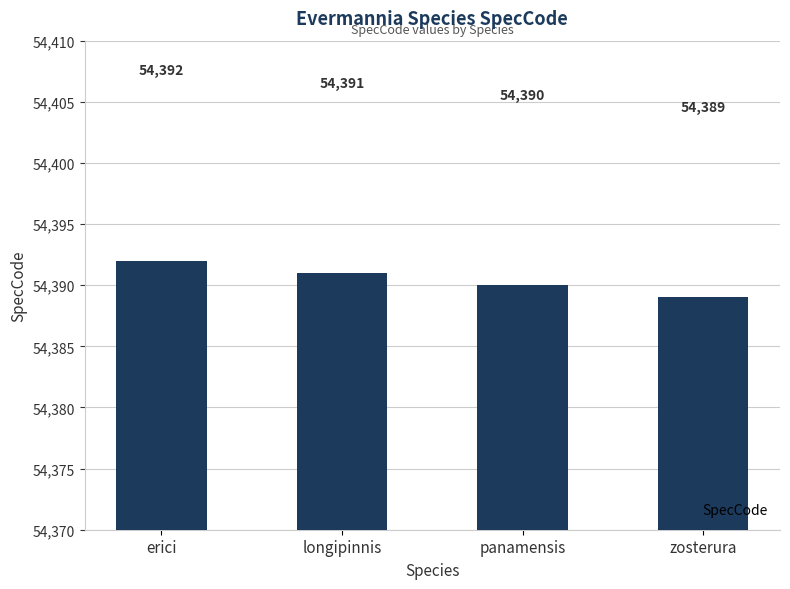

What is the difference between the values at zosterura and longipinnis?

2